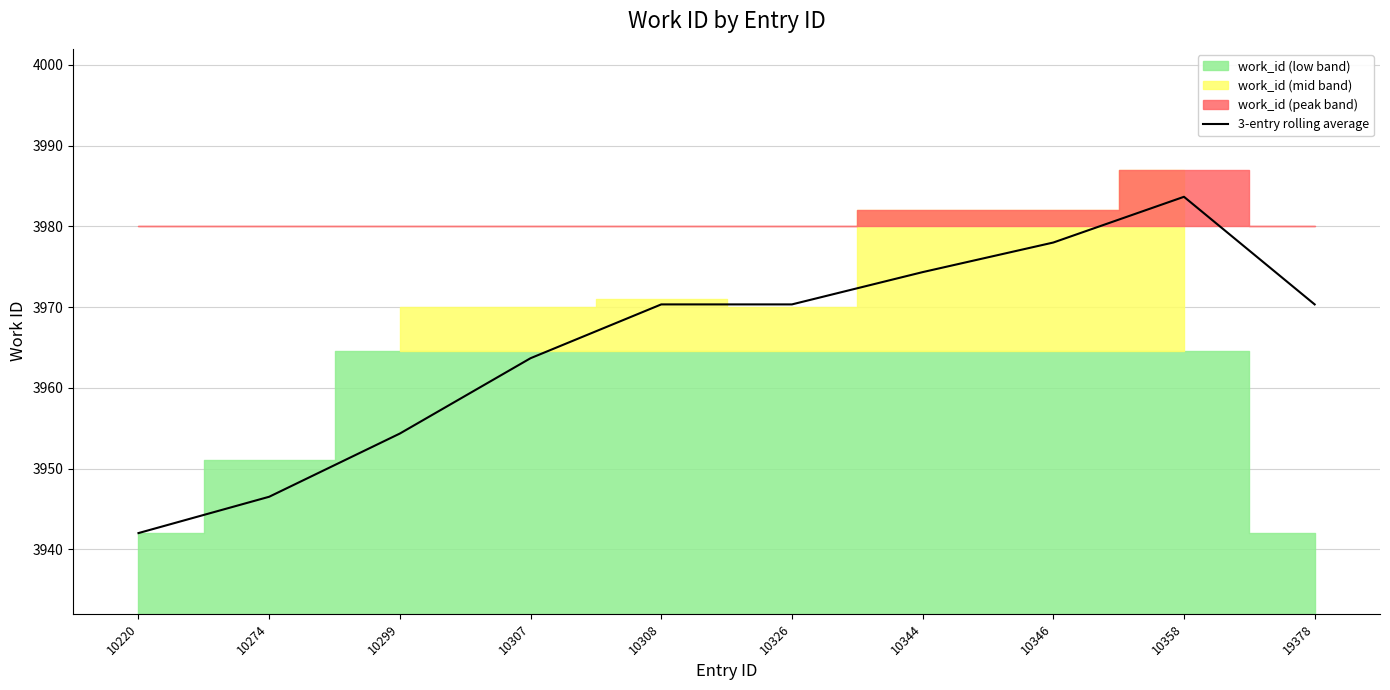

How many data points does each series have?

10